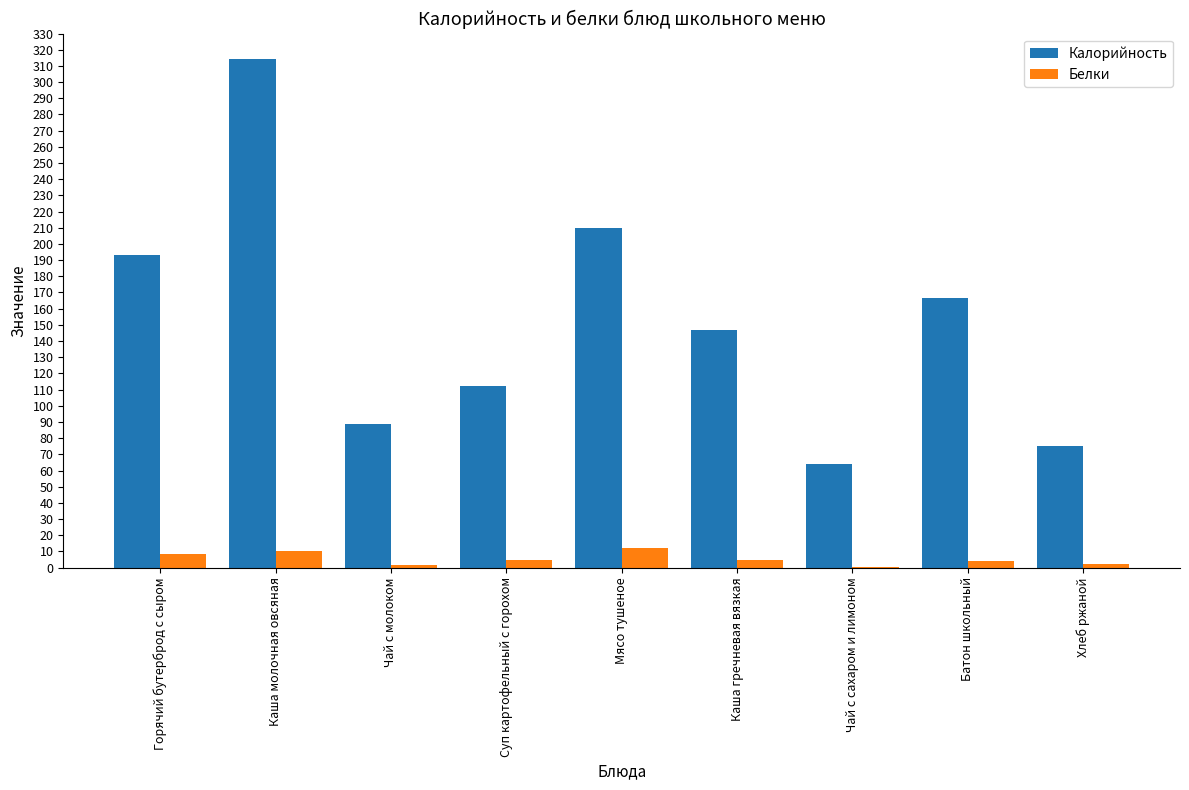

Which series has the largest total across all categories?

Калорийность